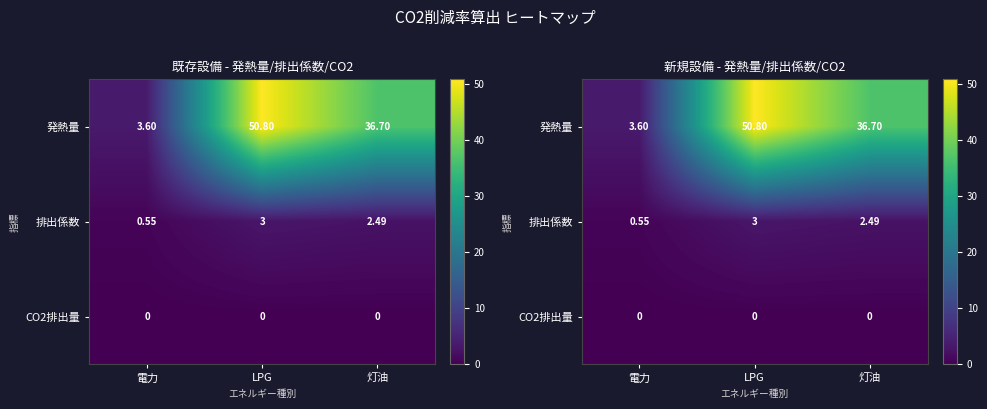

At which category is the sum across all series the highest?

LPG